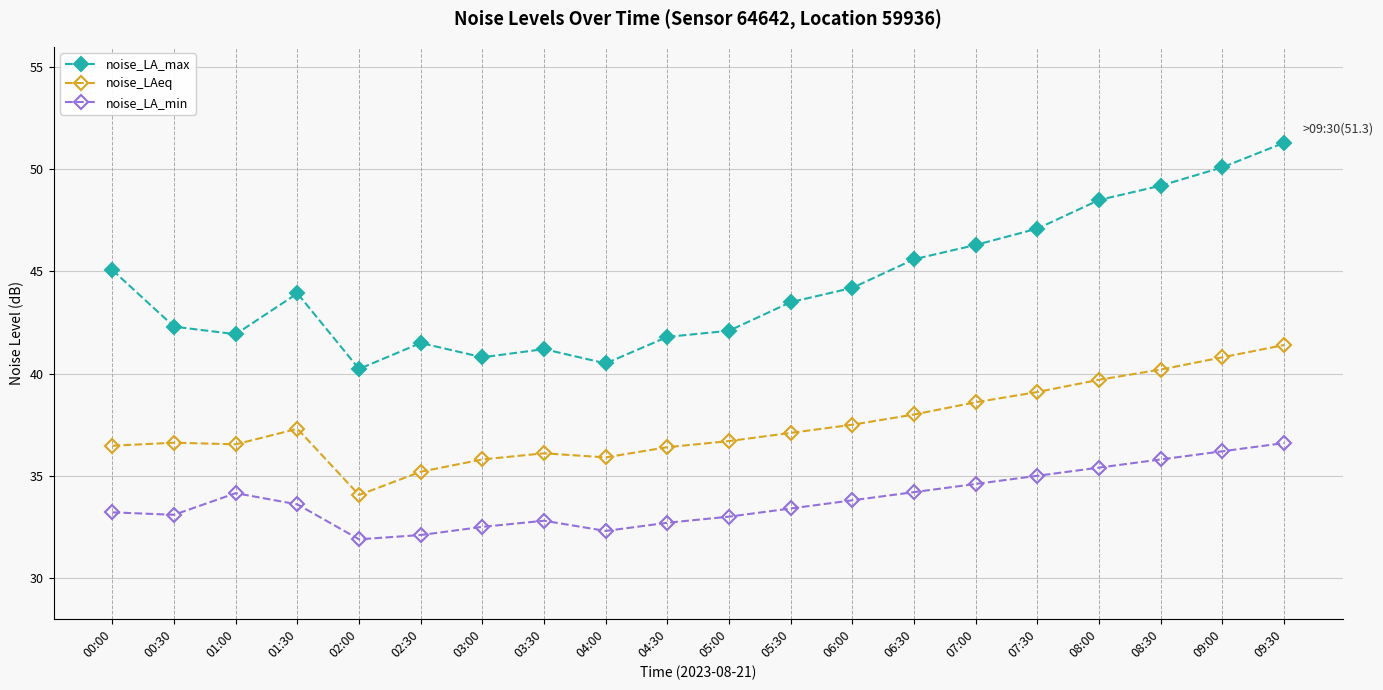

What is the label of the 3rd point from the right?

08:30